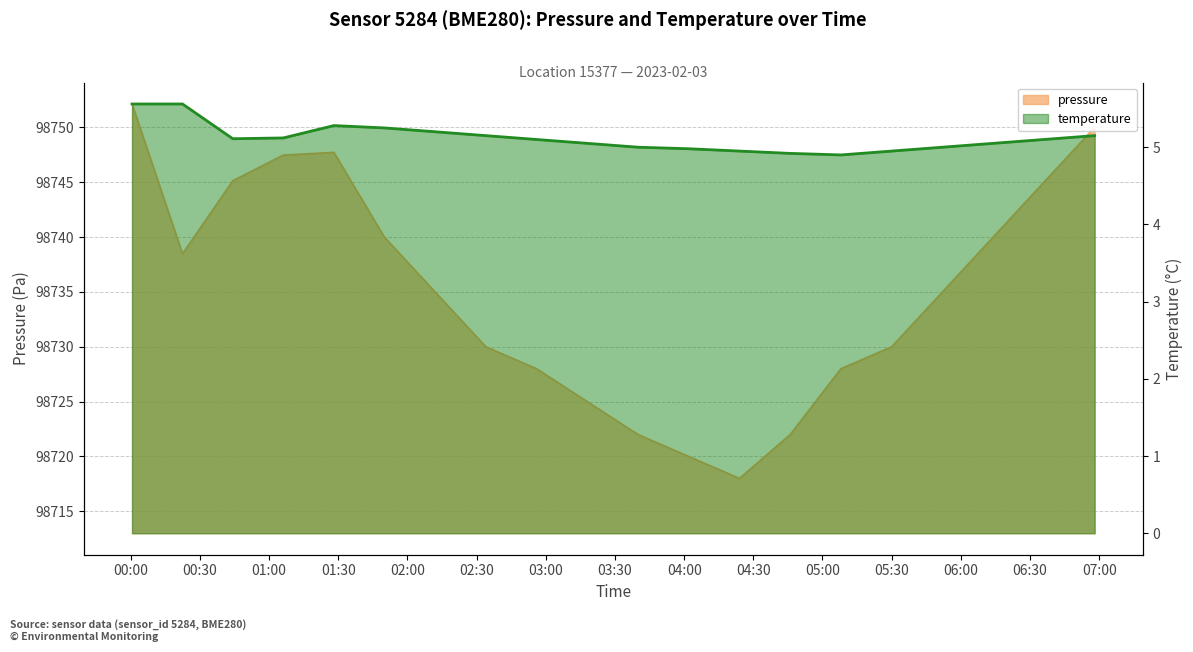

True or false: temperature and pressure intersect in this chart.

False